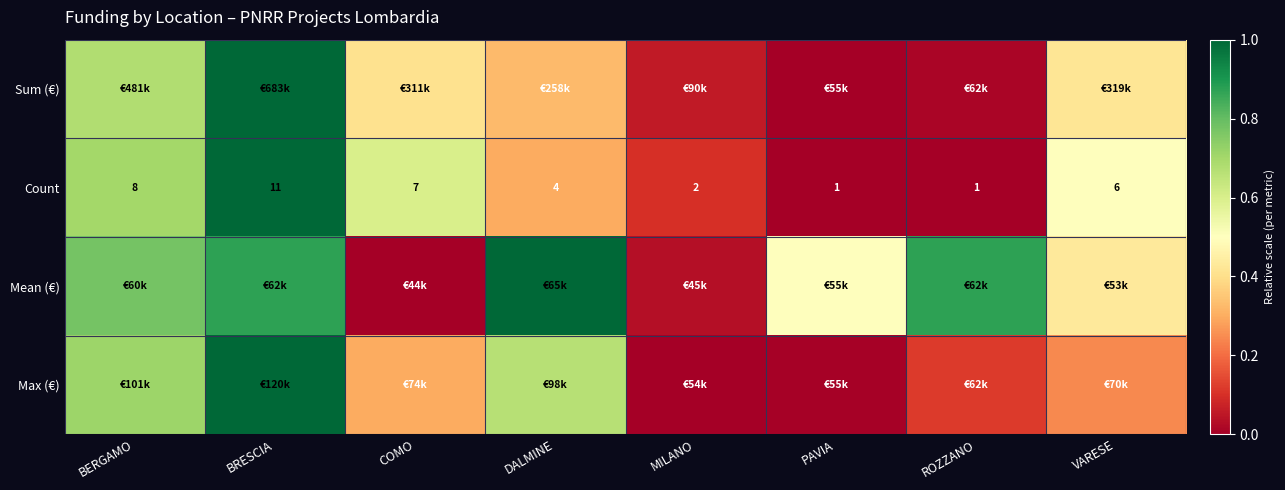

Where is Count nearest to the value 6?

VARESE